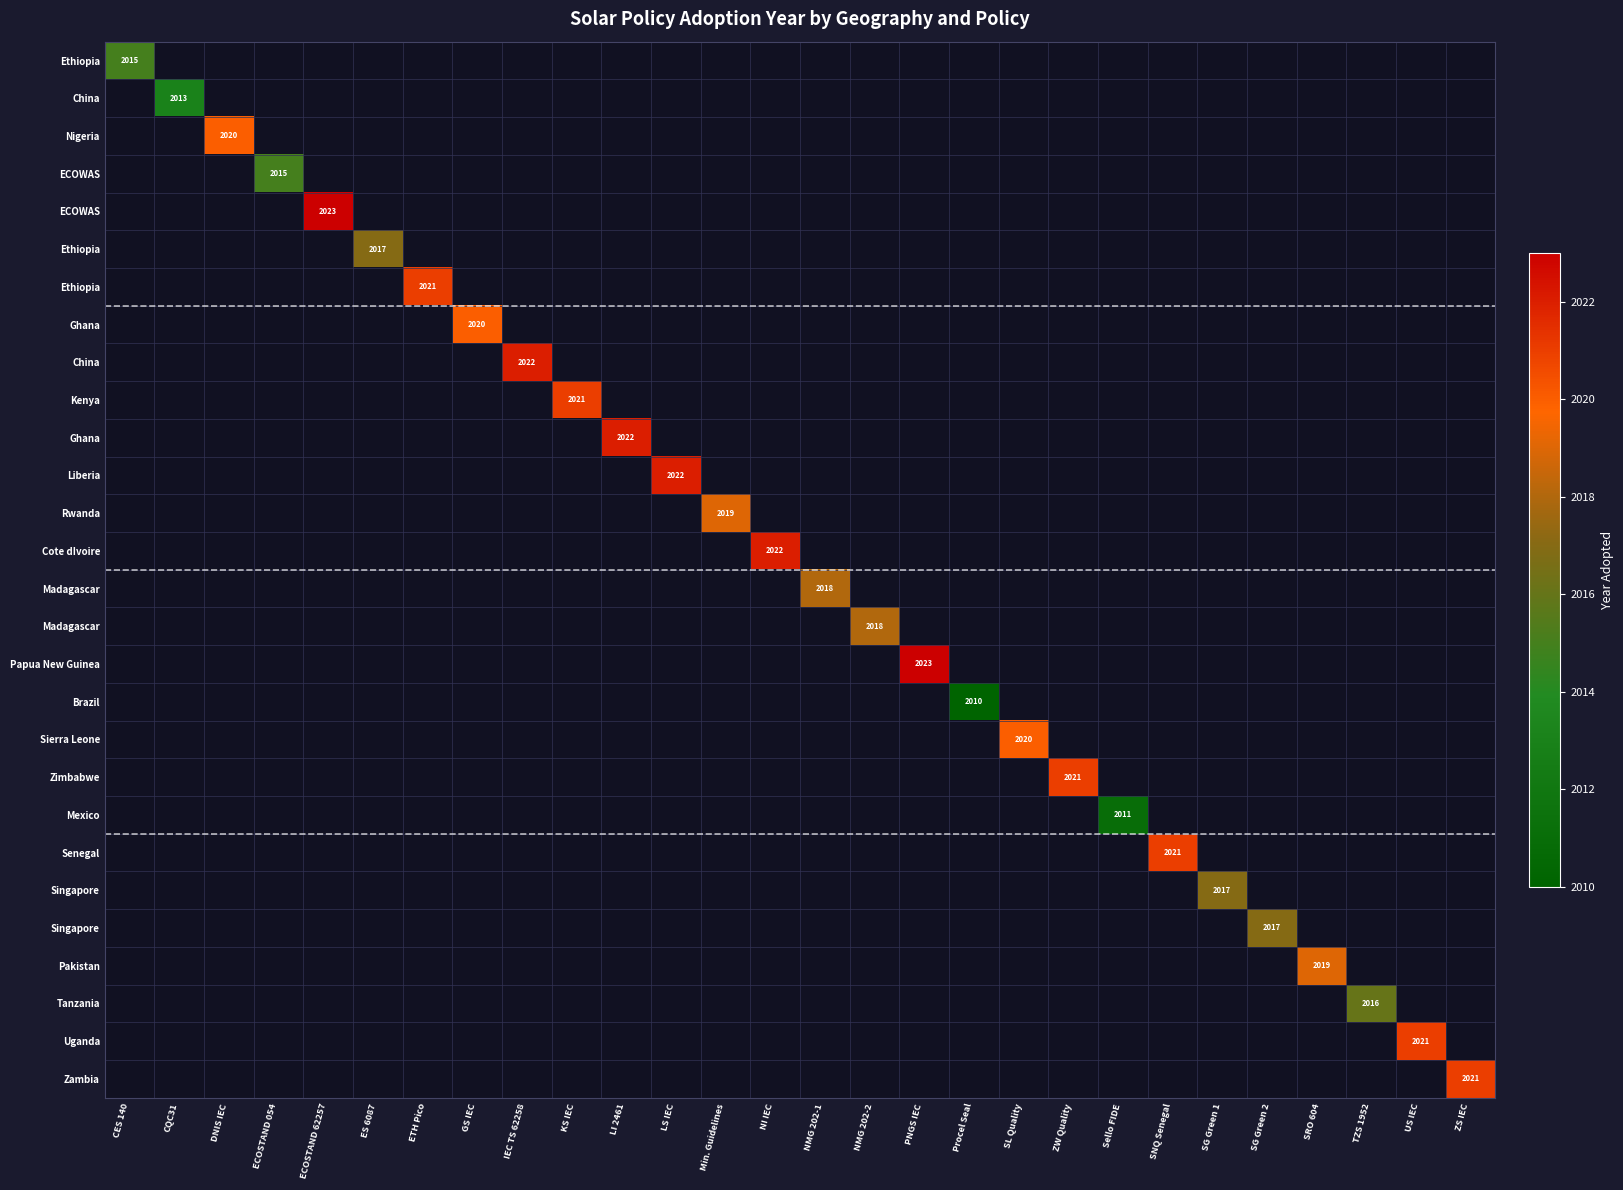

How many series are shown in this chart?

28